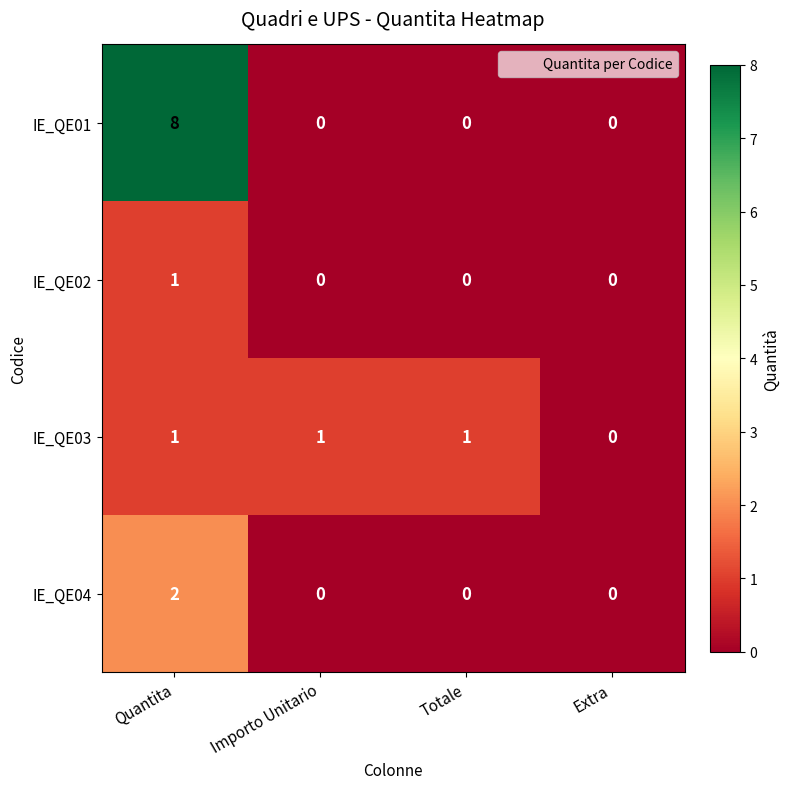

True or false: IE_QE03 has a value of 1 at Importo Unitario.

True